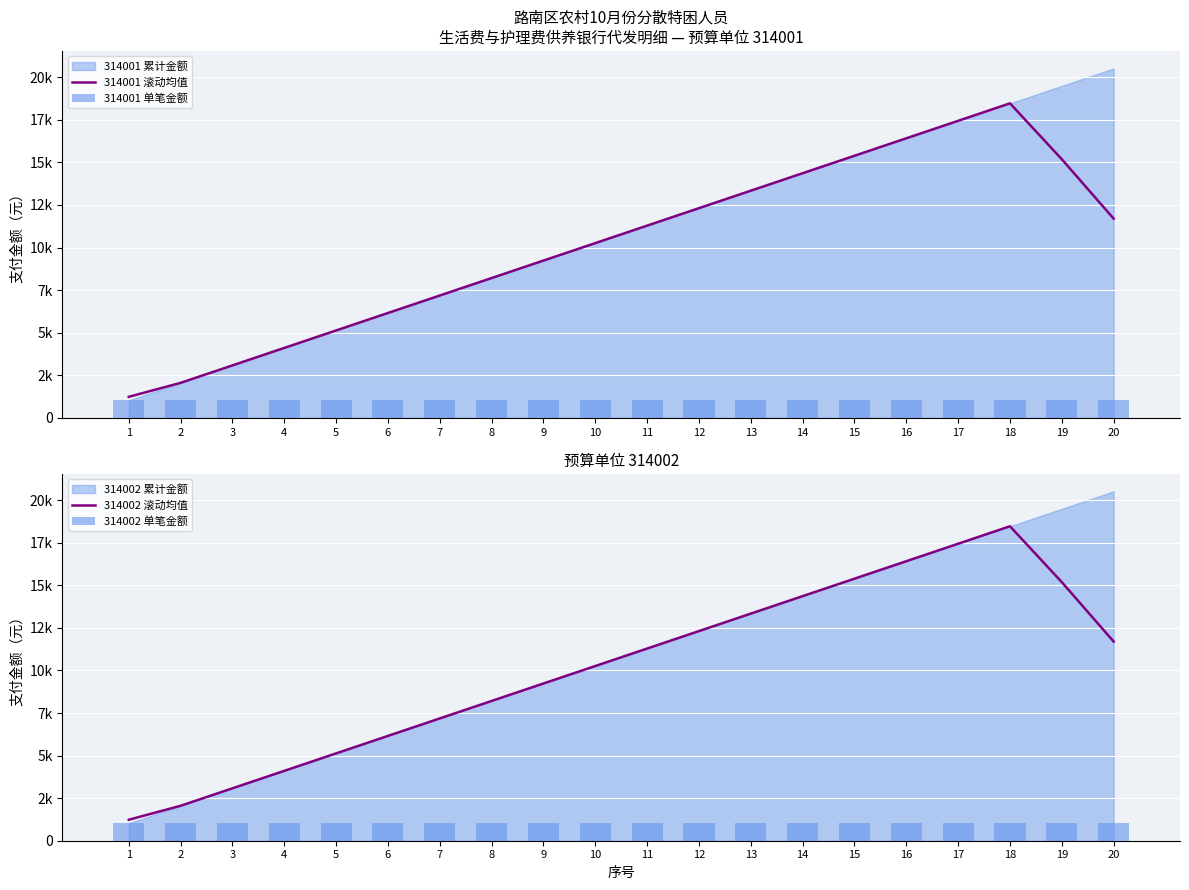

What is the sum of all 314002 滚动均值 values?

202532.4